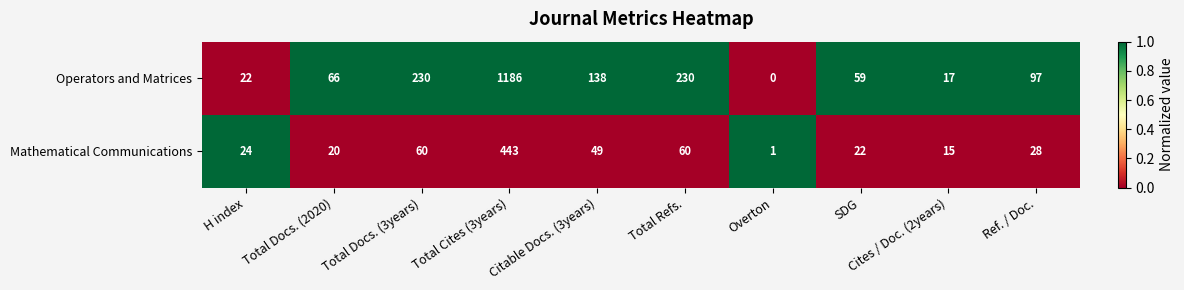

The value of Operators and Matrices at Citable Docs. (3years) is 236. True or false?

False